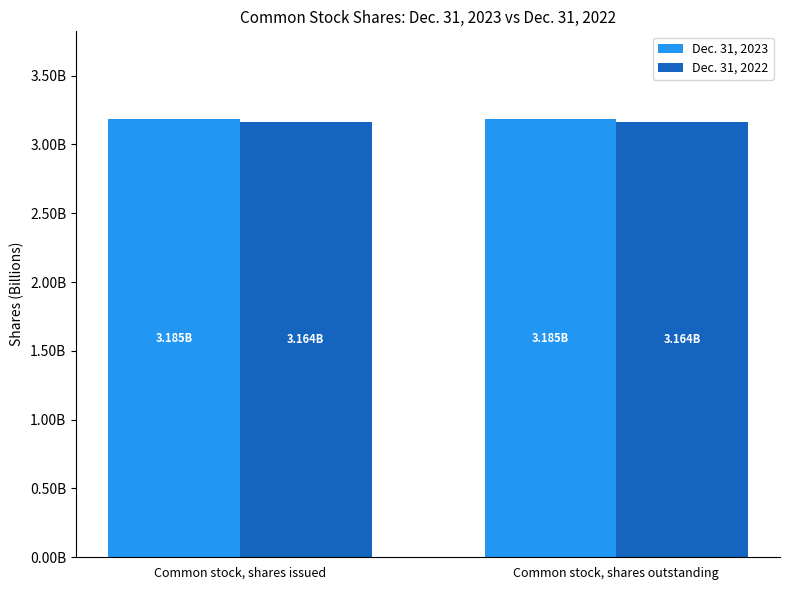

Are the bars grouped side by side (vs. stacked)?

Yes